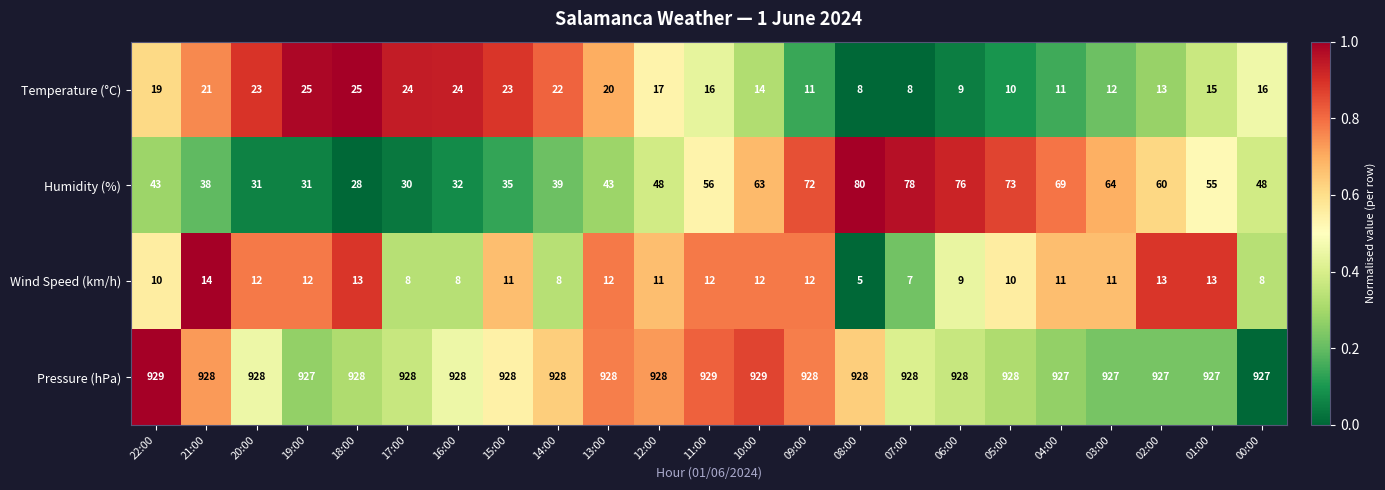

Where does the Wind Speed (km/h) series first go above 11?

21:00